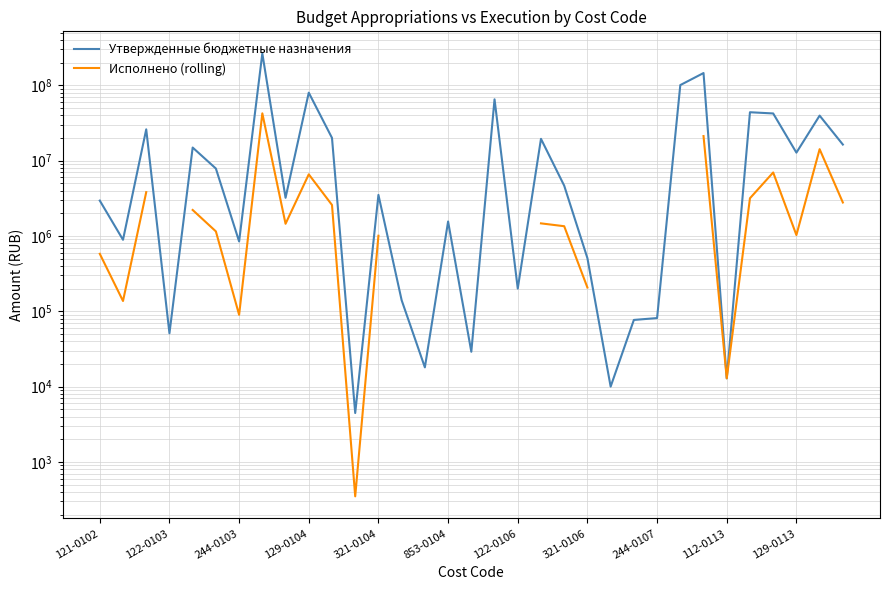

True or false: Утвержденные бюджетные назначения and Исполнено (rolling) intersect in this chart.

False